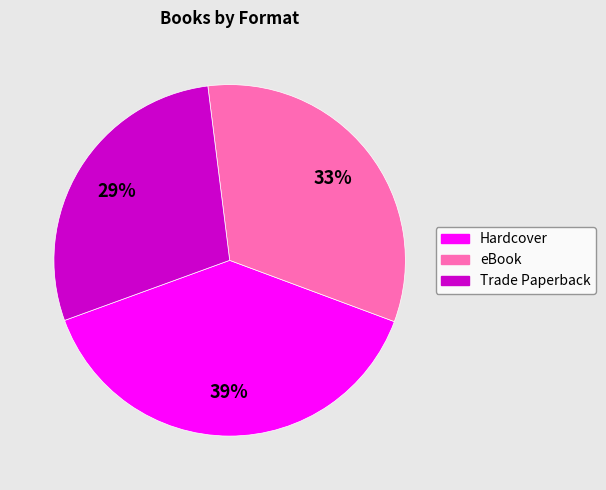

How many slices are in this pie chart?

3